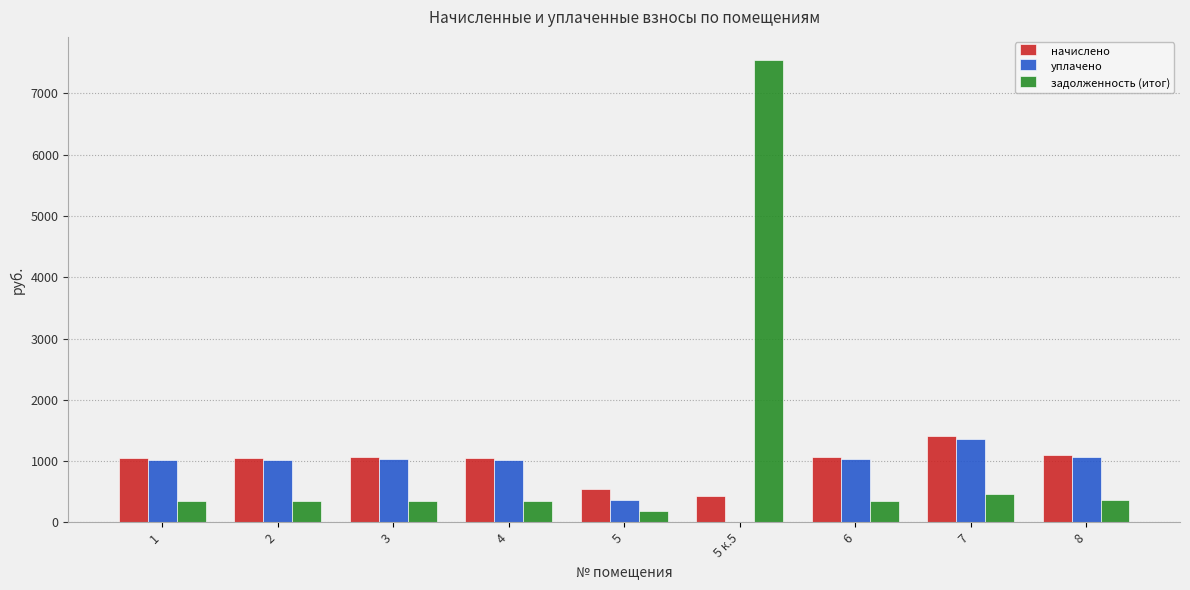

Which label corresponds to the largest value in the chart?

5 к.5